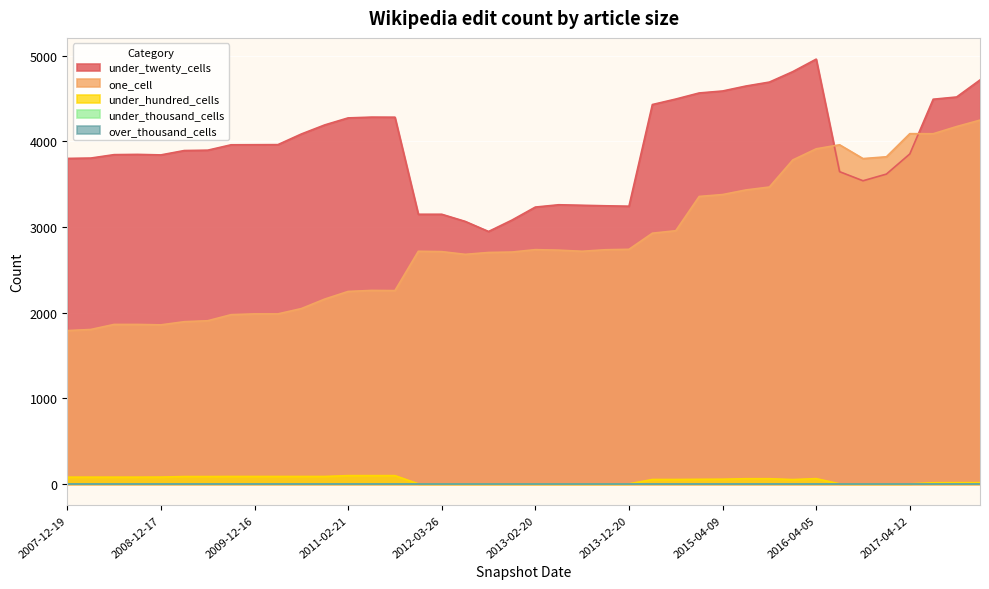

What is the difference between the under_twenty_cells values at 2015-01-19 and 2017-10-12?

47